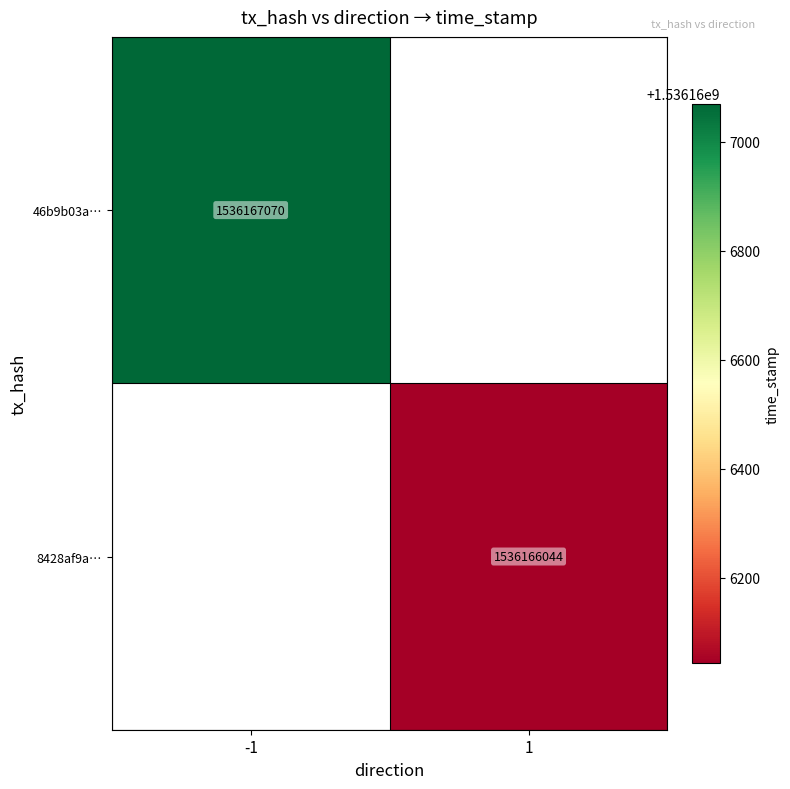

What is the sum of the 46b9b03a23fd84390a27e8589de384e8171edf6 values at direction and time_stamp?

1536167069